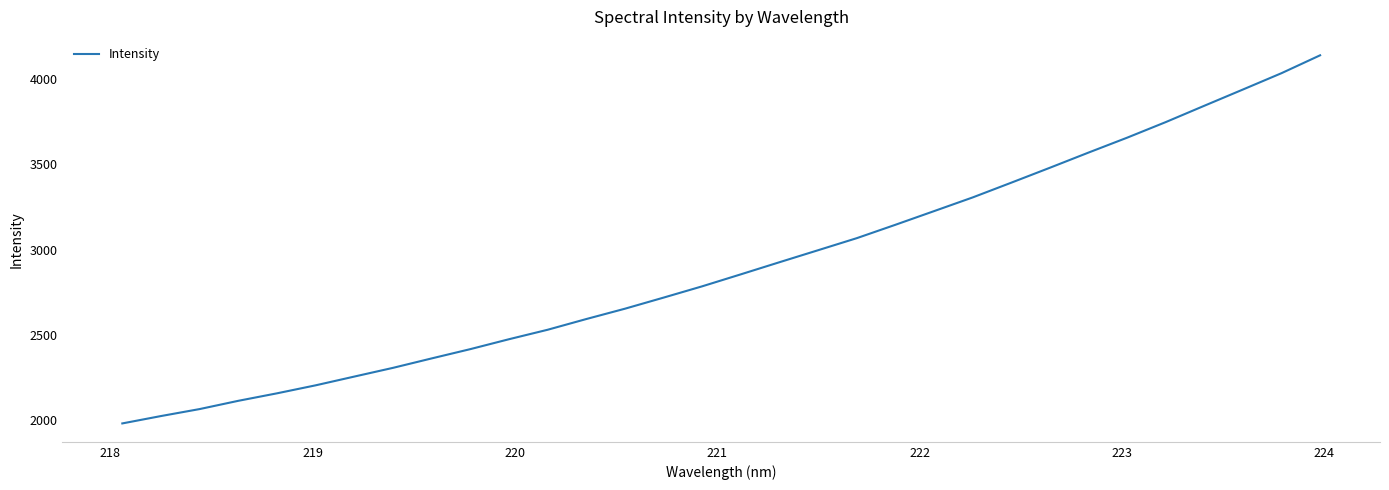

What is the greatest value displayed?

4140.4